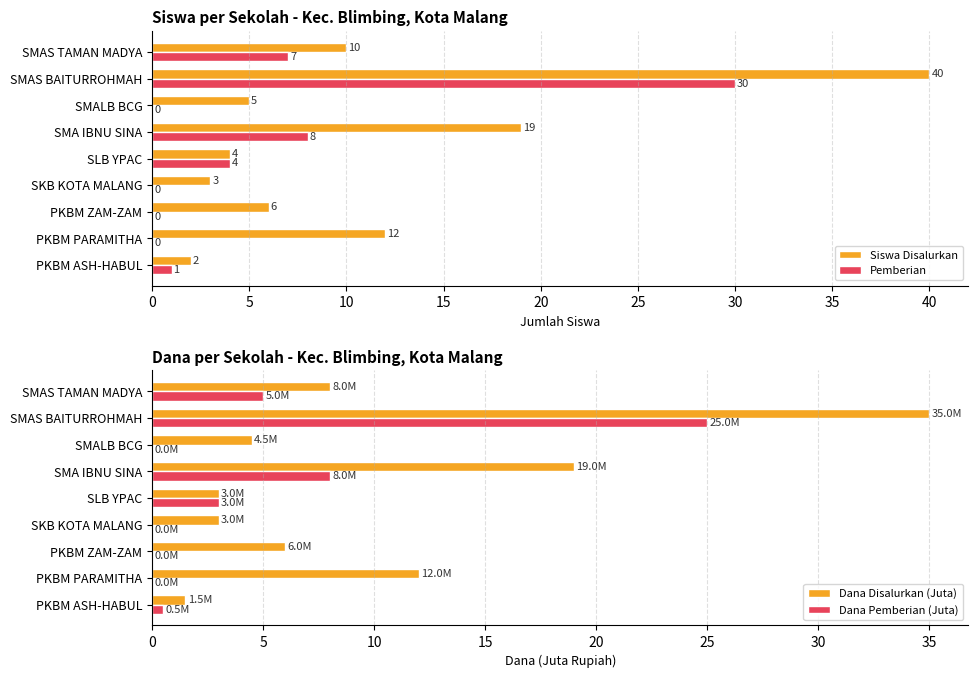

What is the sum of all Siswa Disalurkan values?

101